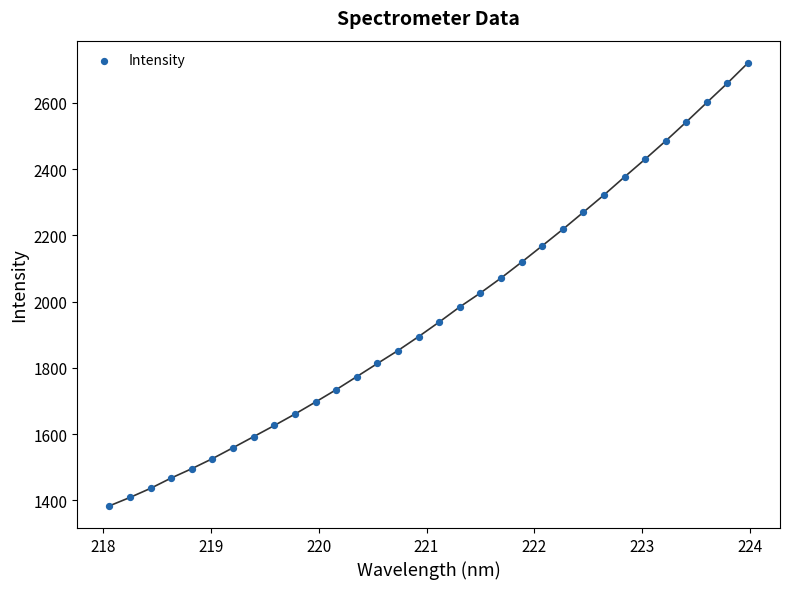

What is the range of Y values (max minus min)?

1337.9